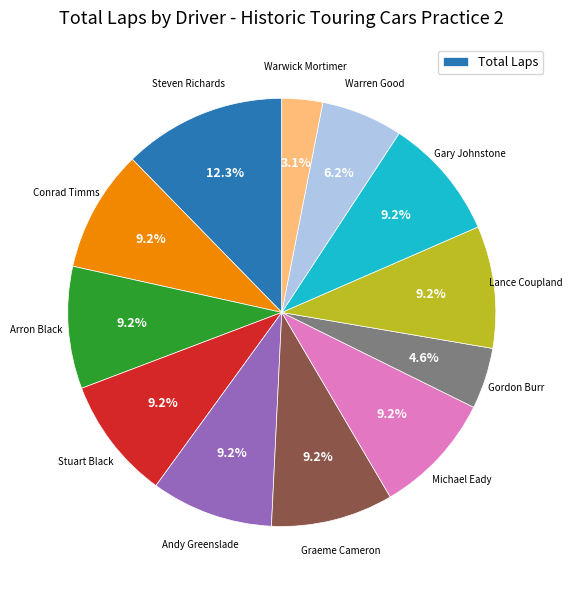

Is there a majority slice in this chart?

No